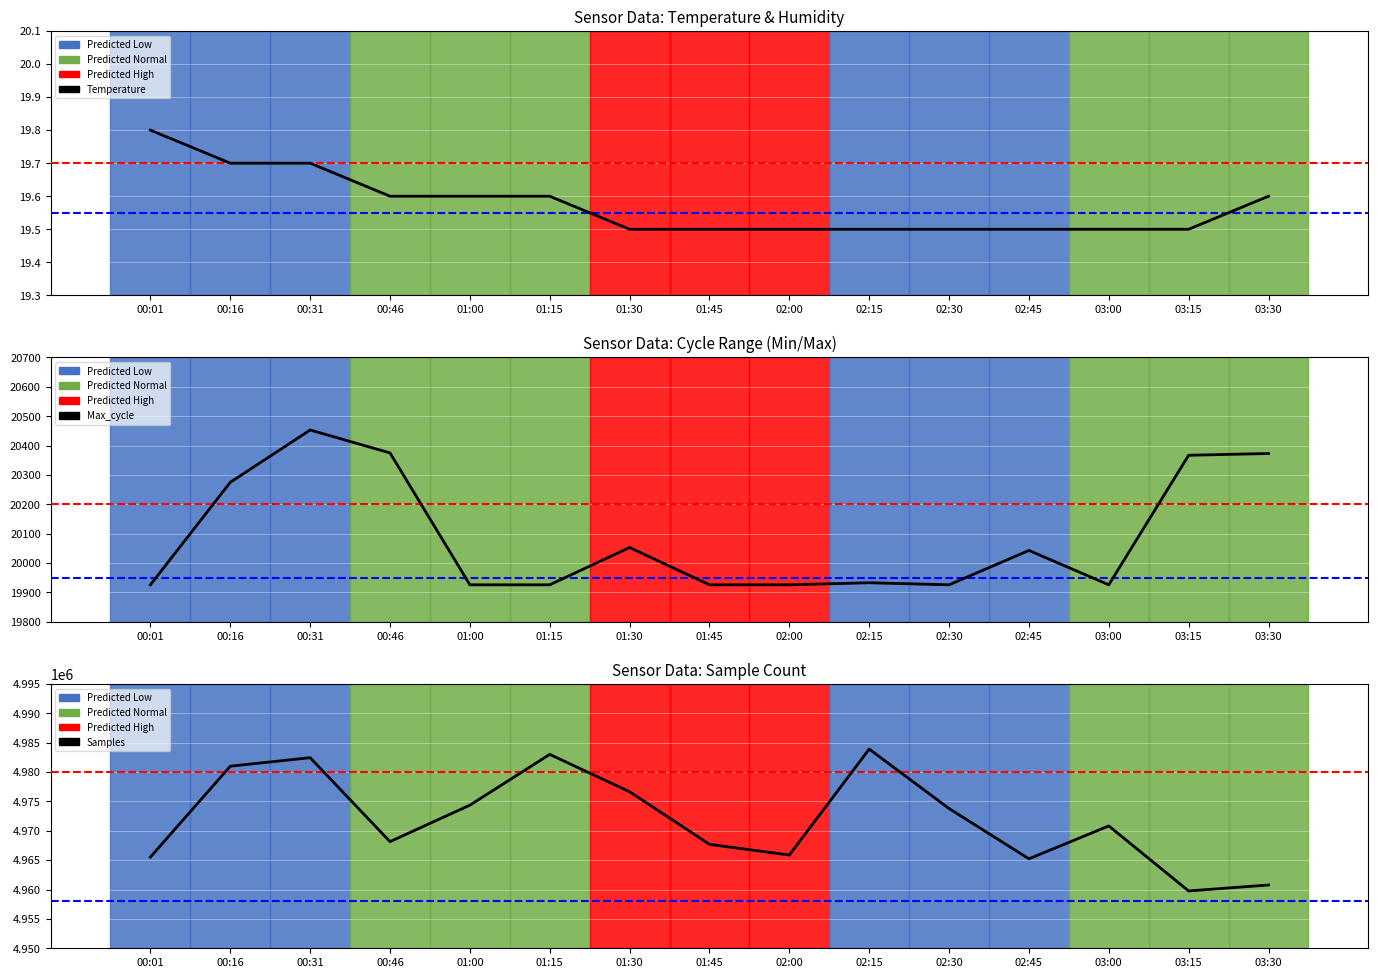

Where is the first local maximum for Max_cycle?

00:31